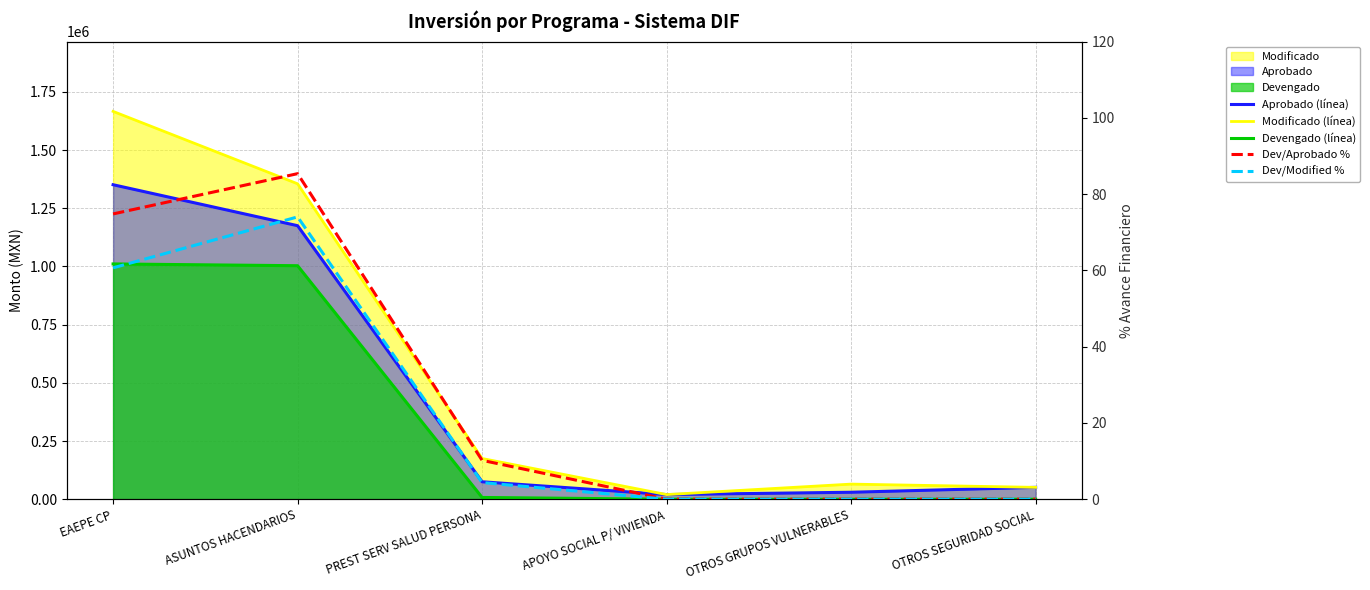

Reading right to left, extract all data points from this chart.

Aprobado (línea): 51000.0	30000.0	20000.0	75000.0	1175000.0	1351000.0
Modificado (línea): 51000.0	65000.0	20000.0	175000.0	1355000.0	1666000.0
Devengado (línea): 0.0	0.0	0.0	7648.8	1003070.9	1010719.7
Dev/Aprobado %: 0.0	0.0	0.0	10.2	85.4	74.8
Dev/Modified %: 0.0	0.0	0.0	4.4	74.0	60.7